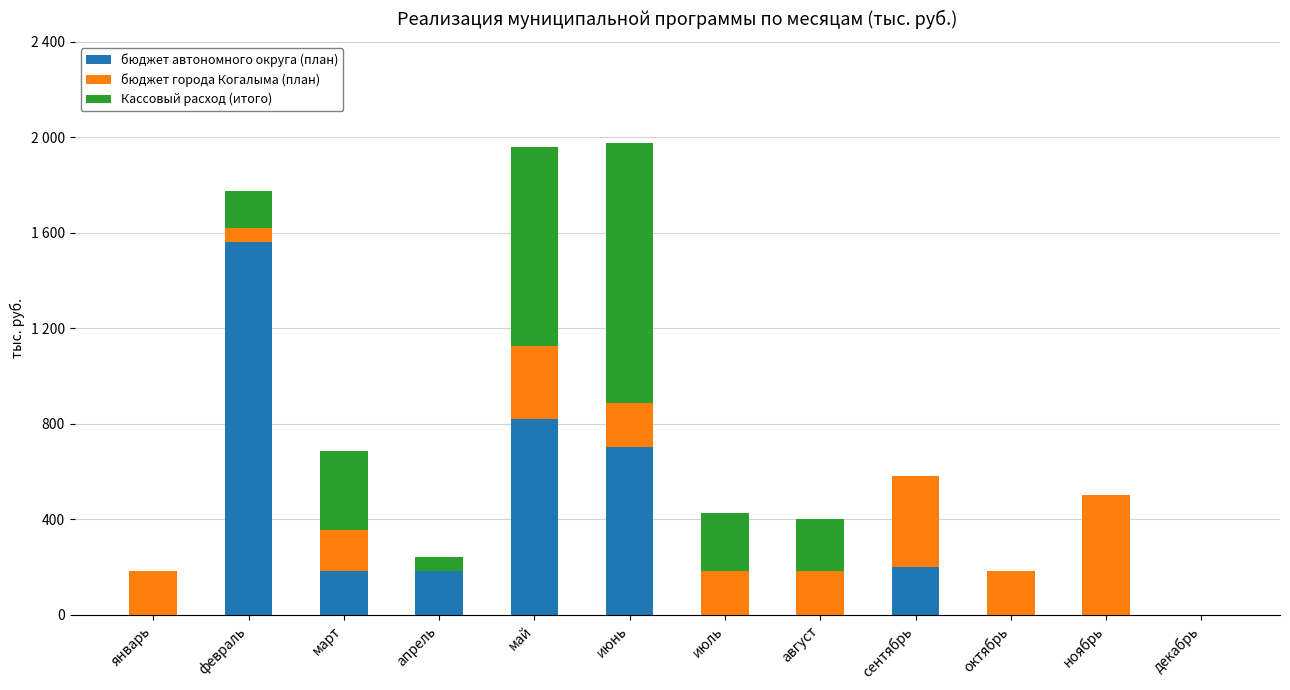

The Кассовый расход (итого) series shows 219.2 at август. True or false?

True